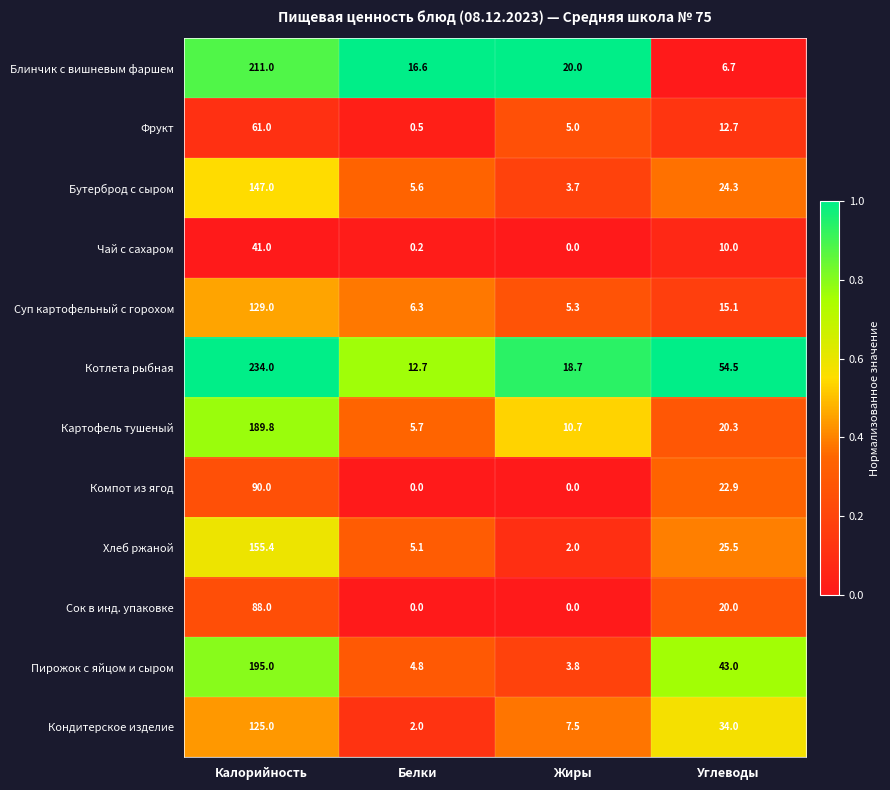

At which category is the sum across all series the highest?

Калорийность